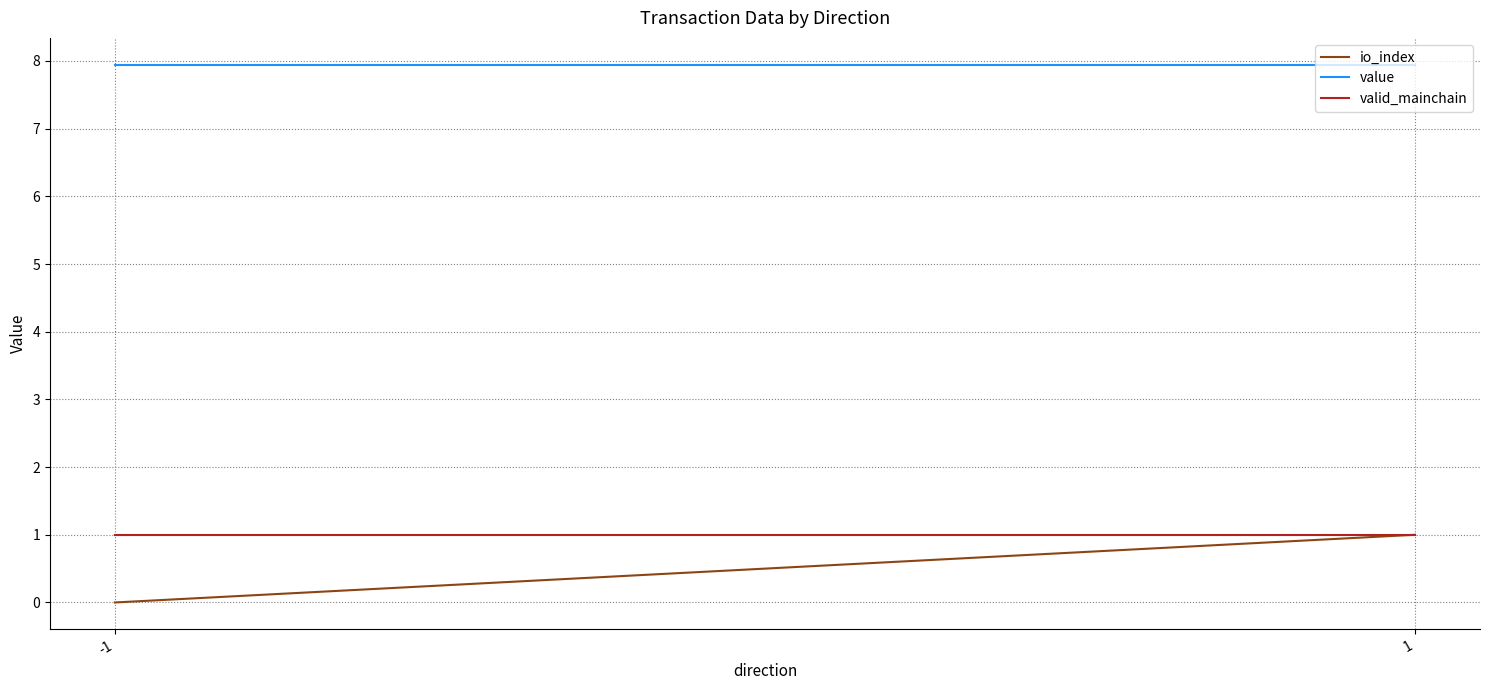

Which series has the largest range (max minus min)?

io_index